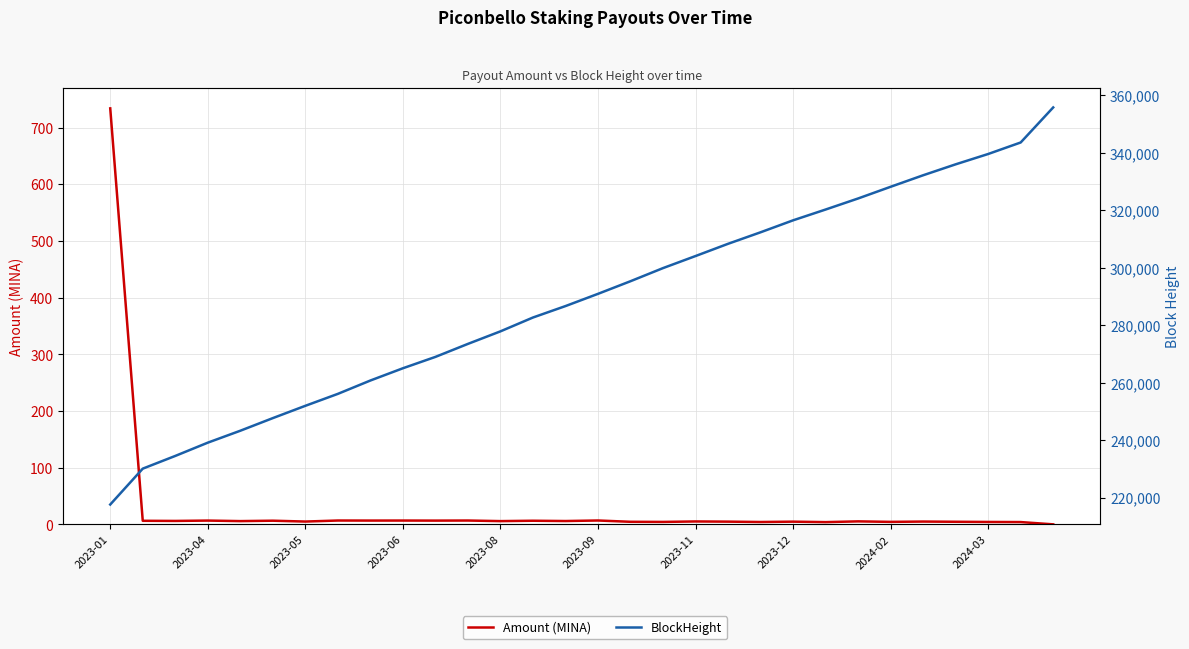

True or false: Amount (MINA) and BlockHeight intersect in this chart.

False